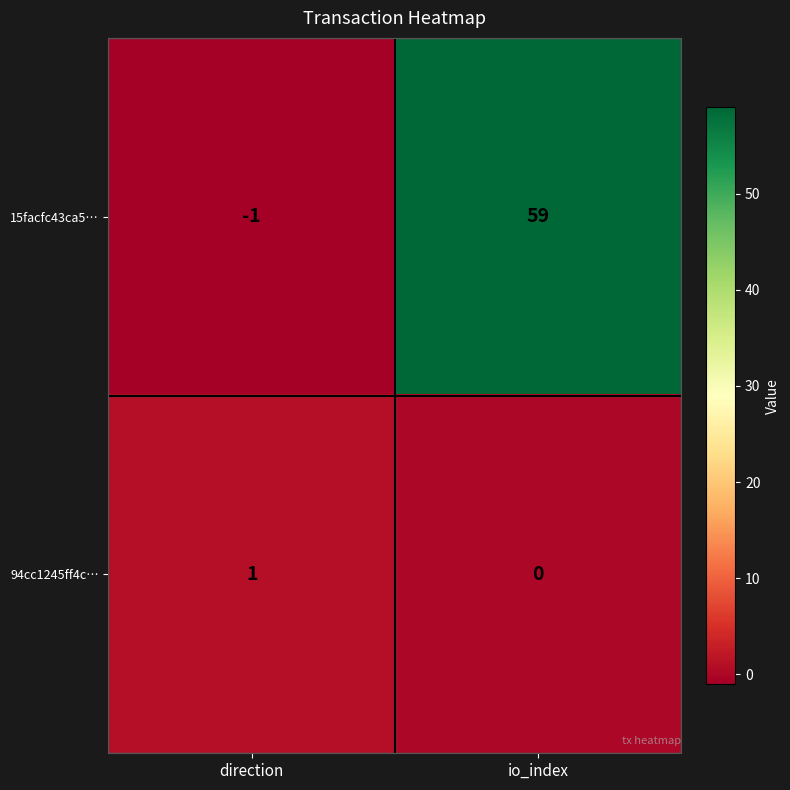

True or false: 15facfc43ca5… has a value of -1 at direction.

True